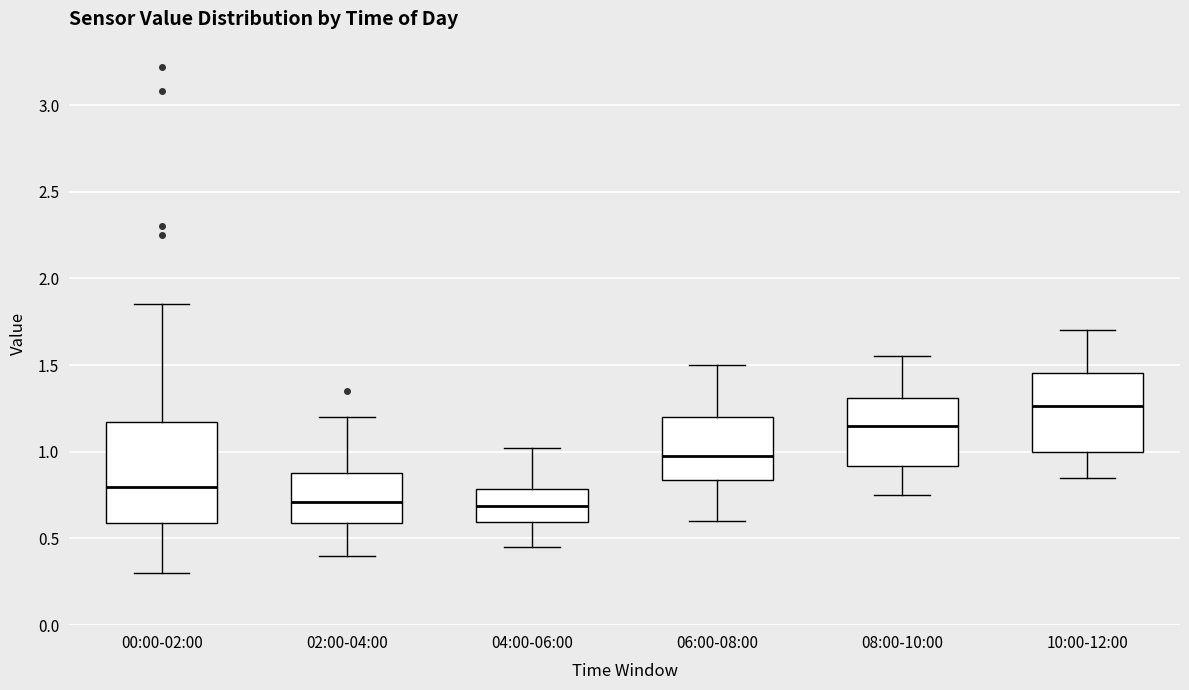

Which box is the tallest, from its lower edge to its upper edge?

00:00-02:00